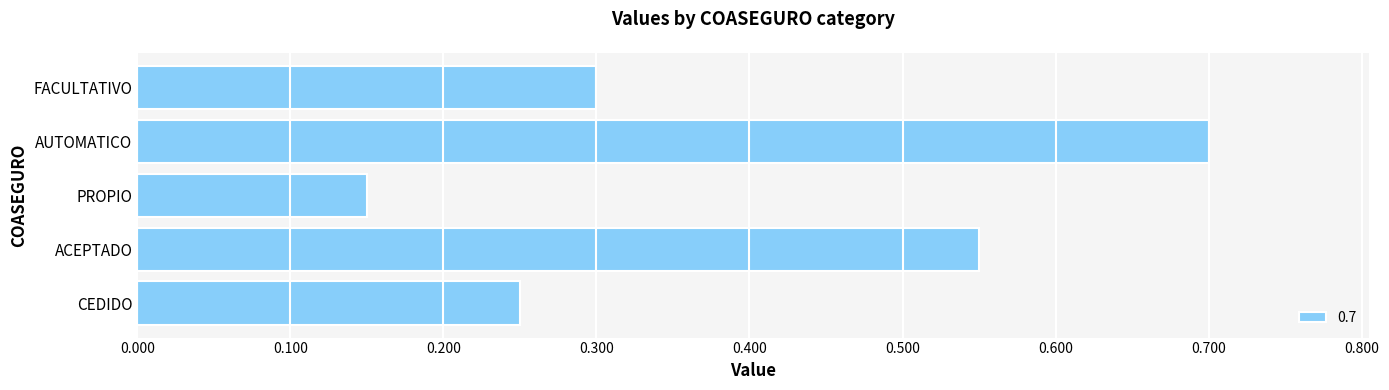

List the labels in order of value, largest first.

AUTOMATICO, ACEPTADO, FACULTATIVO, CEDIDO, PROPIO